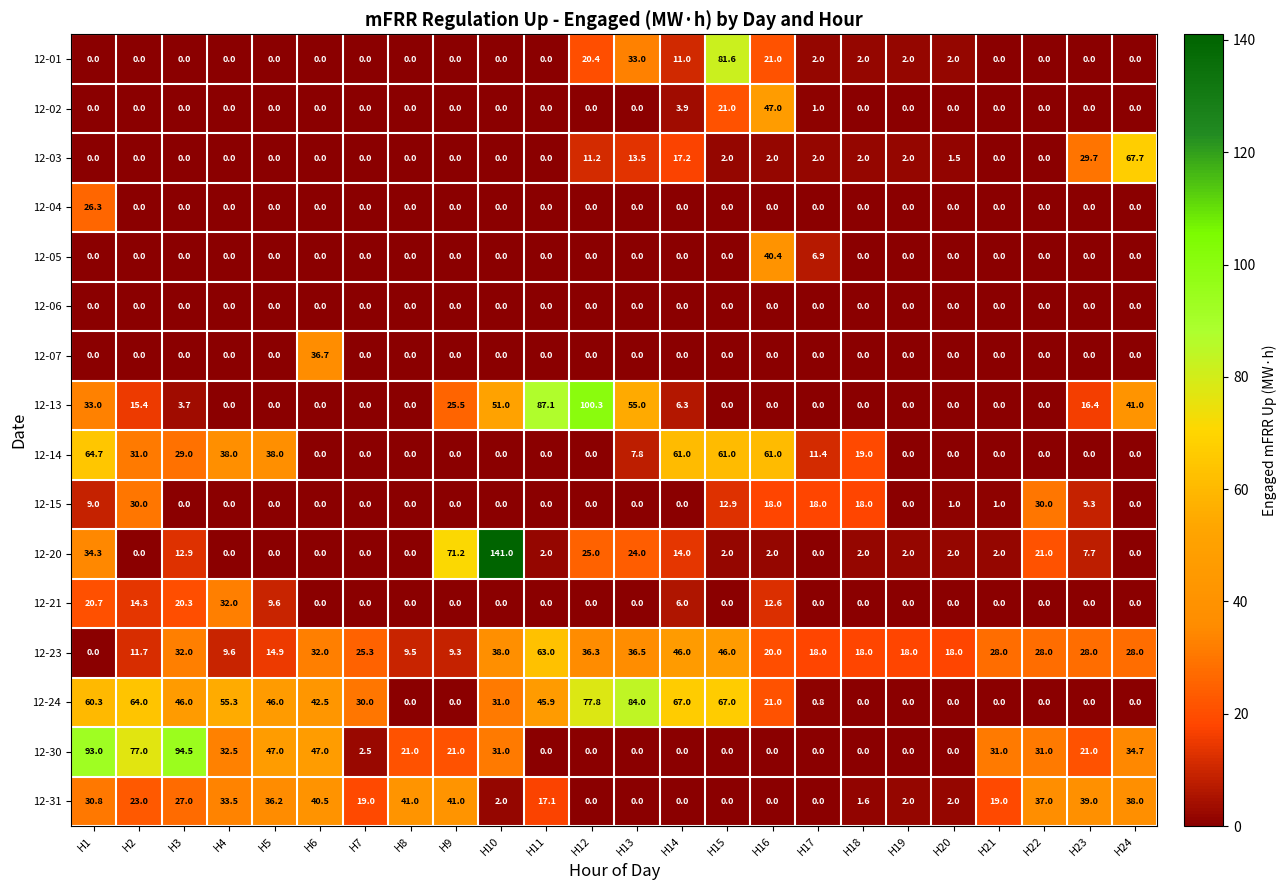

The value of 12-07 at H11 is -12.3. True or false?

False